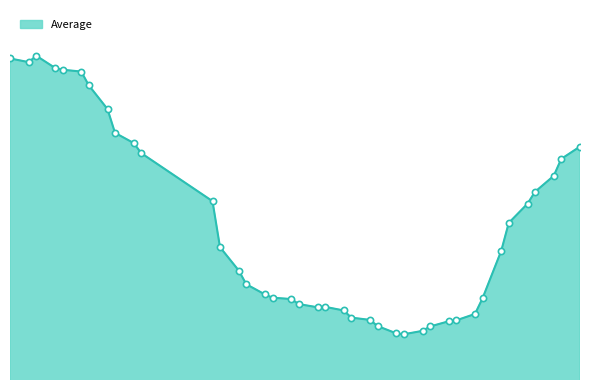

Is this an area chart (filled region under the line)?

Yes